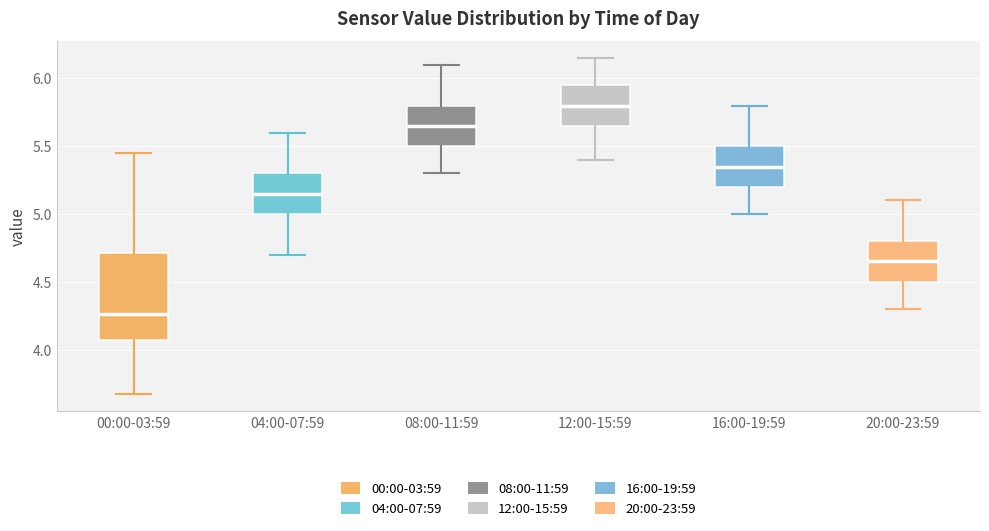

Reading left to right, transcribe this box plot: for each box, give where its median line is, the range the box spans, and where its two whiskers end, as read against the y-axis. The values are not printed on the chart, so give them approximately, as read against the axis.

00:00-03:59: median 4.25, box 4.05 to 4.70, whiskers 3.65 to 5.45
04:00-07:59: median 5.15, box 5.00 to 5.30, whiskers 4.70 to 5.60
08:00-11:59: median 5.65, box 5.50 to 5.80, whiskers 5.30 to 6.10
12:00-15:59: median 5.80, box 5.65 to 5.95, whiskers 5.40 to 6.15
16:00-19:59: median 5.35, box 5.20 to 5.50, whiskers 5.00 to 5.80
20:00-23:59: median 4.65, box 4.50 to 4.80, whiskers 4.30 to 5.10